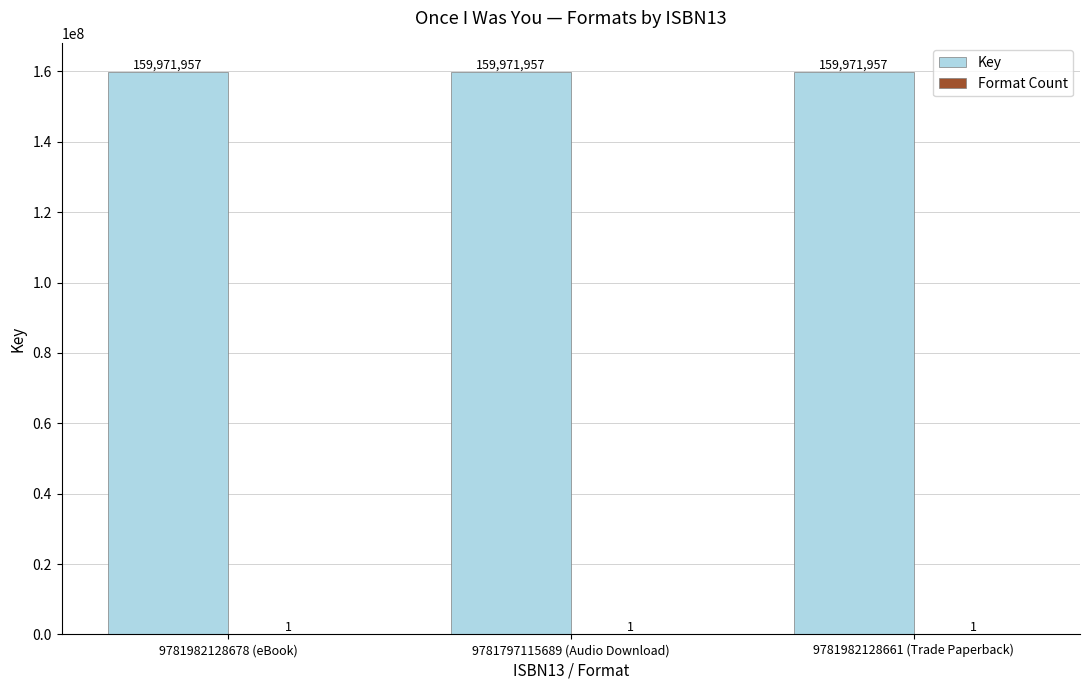

Are the bars grouped side by side (vs. stacked)?

Yes